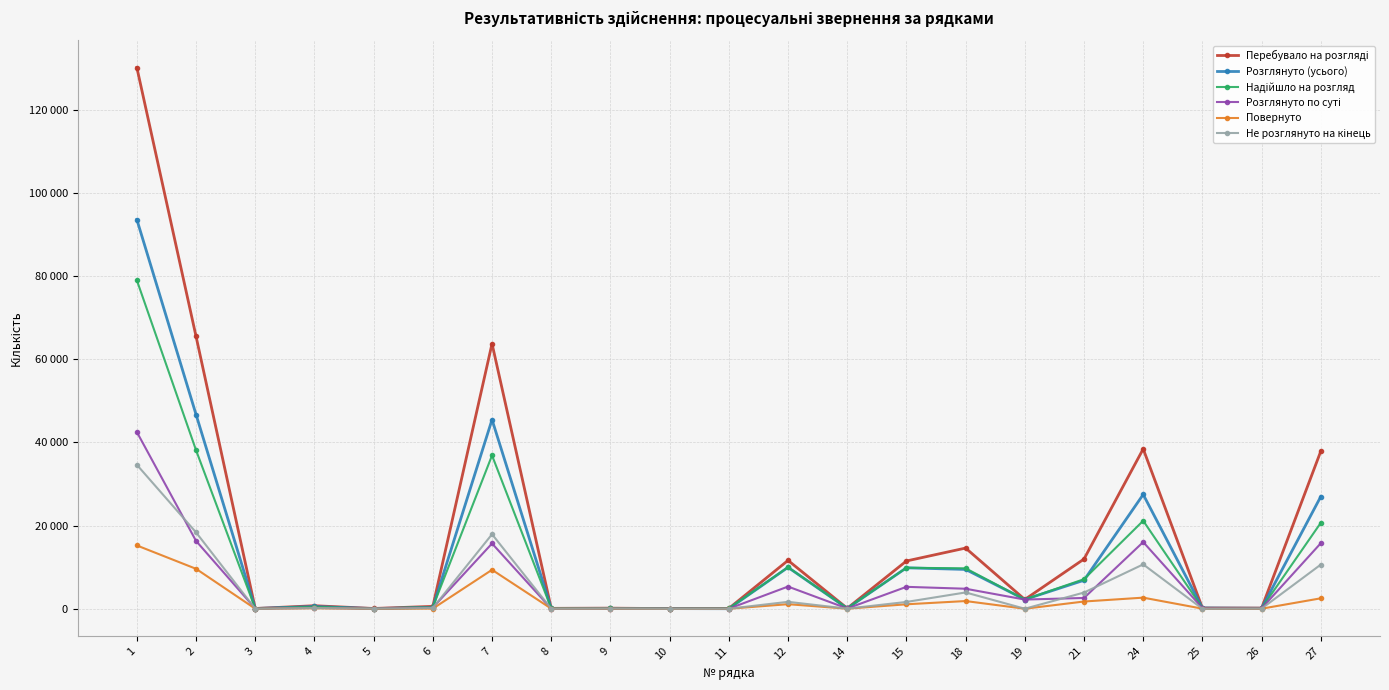

Is this an area chart (filled region under the line)?

No